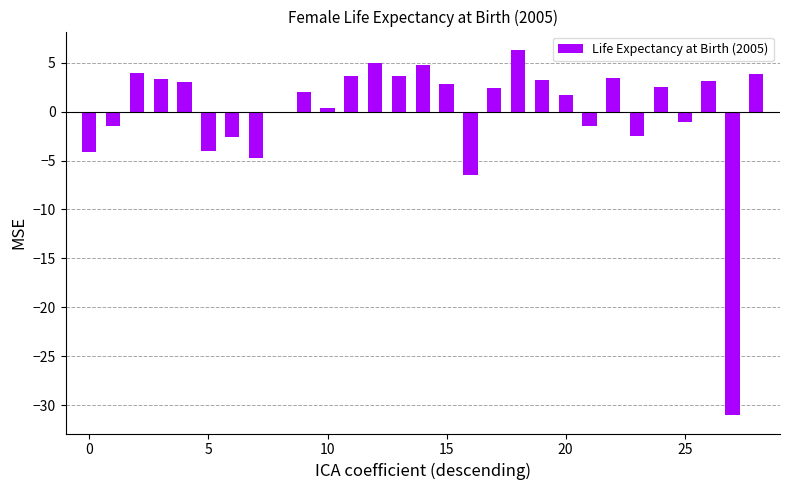

What is the greatest value displayed?

6.3